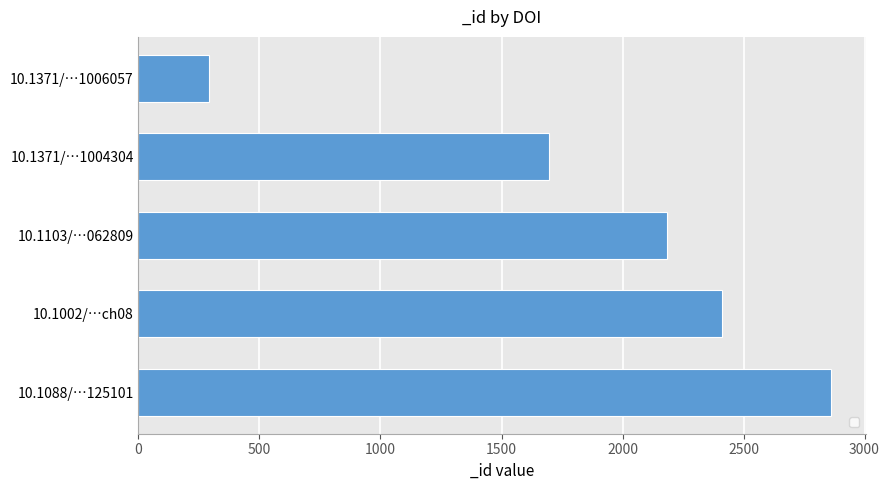

What is the value of the 2nd bar from the top?

1697